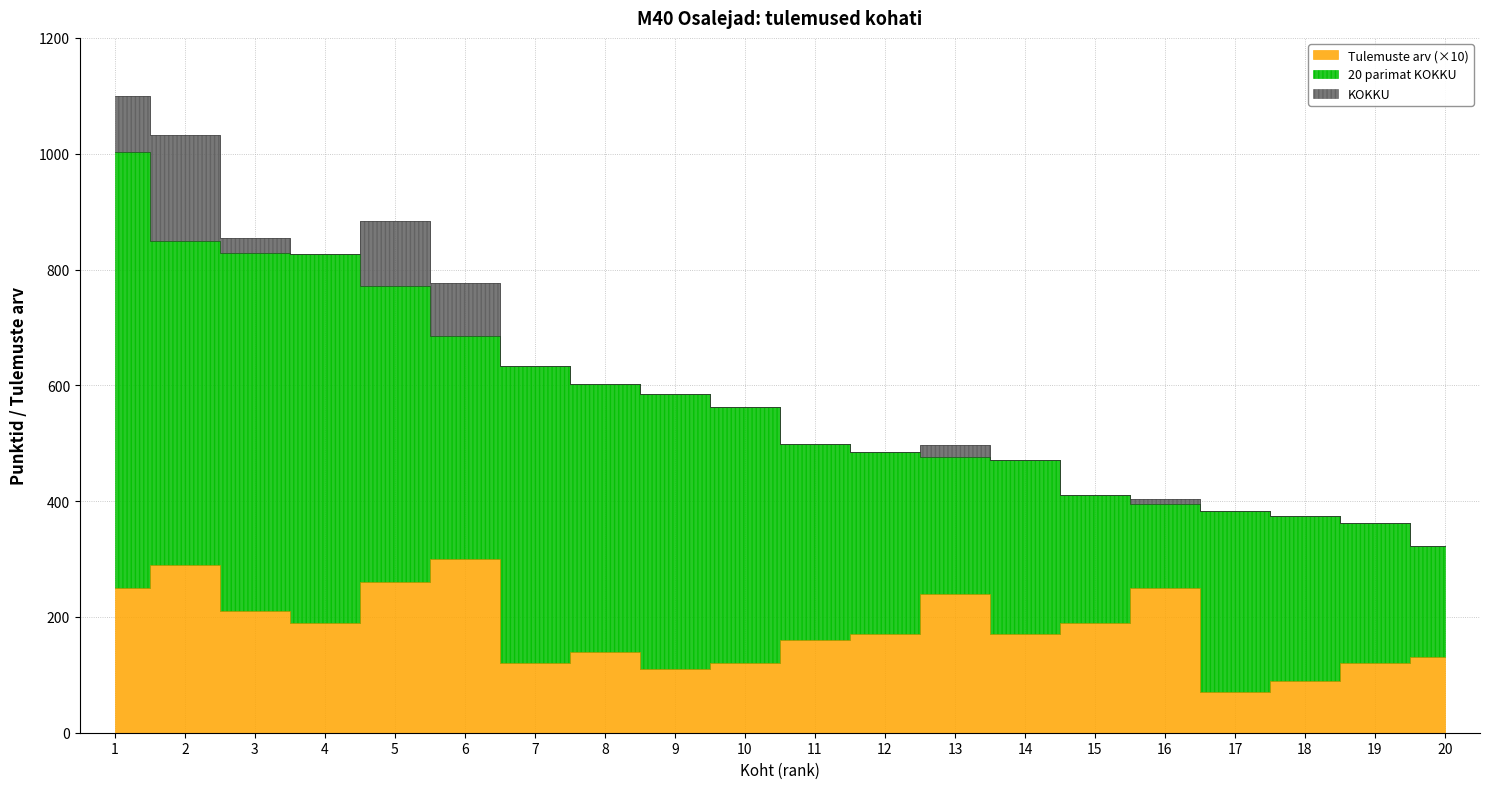

How many series are shown in this chart?

3